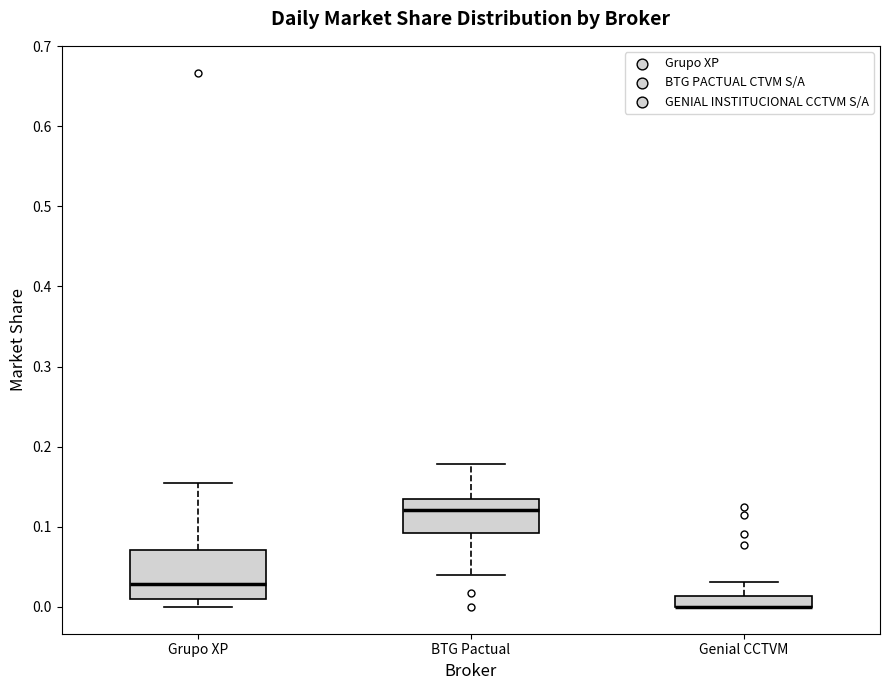

Where is the lower edge of the box for BTG Pactual on the y-axis? The values are not printed on the chart, so give them approximately, as read against the axis.

0.09